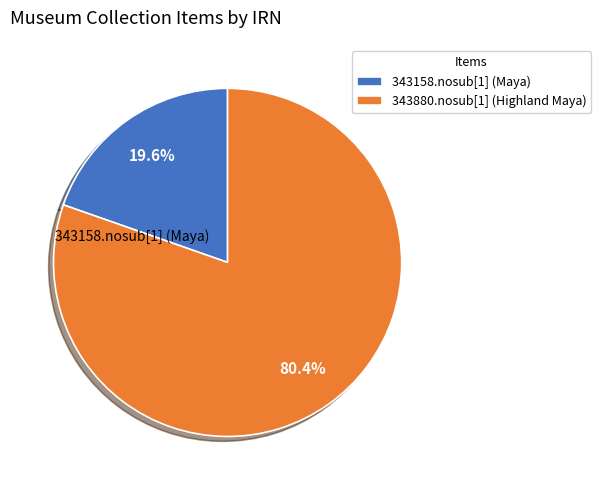

True or false: 343158.nosub[1] (Maya) accounts for 34% of the total.

False